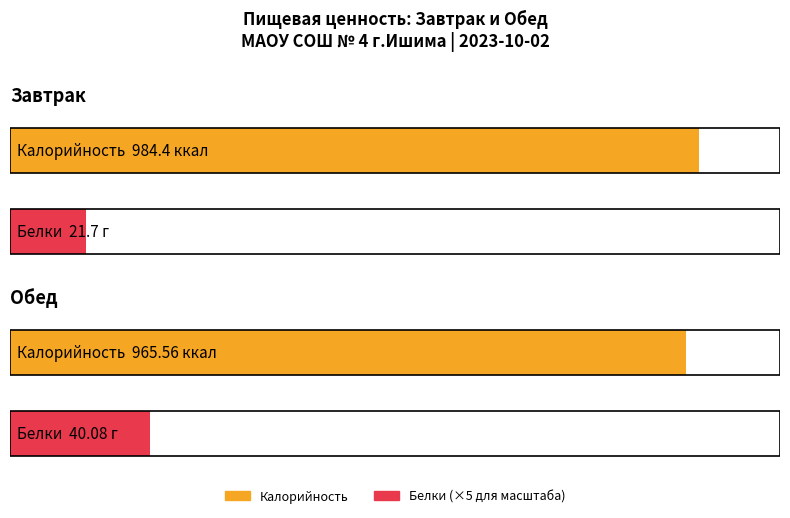

What is the label of the 2nd bar from the left?

Обед